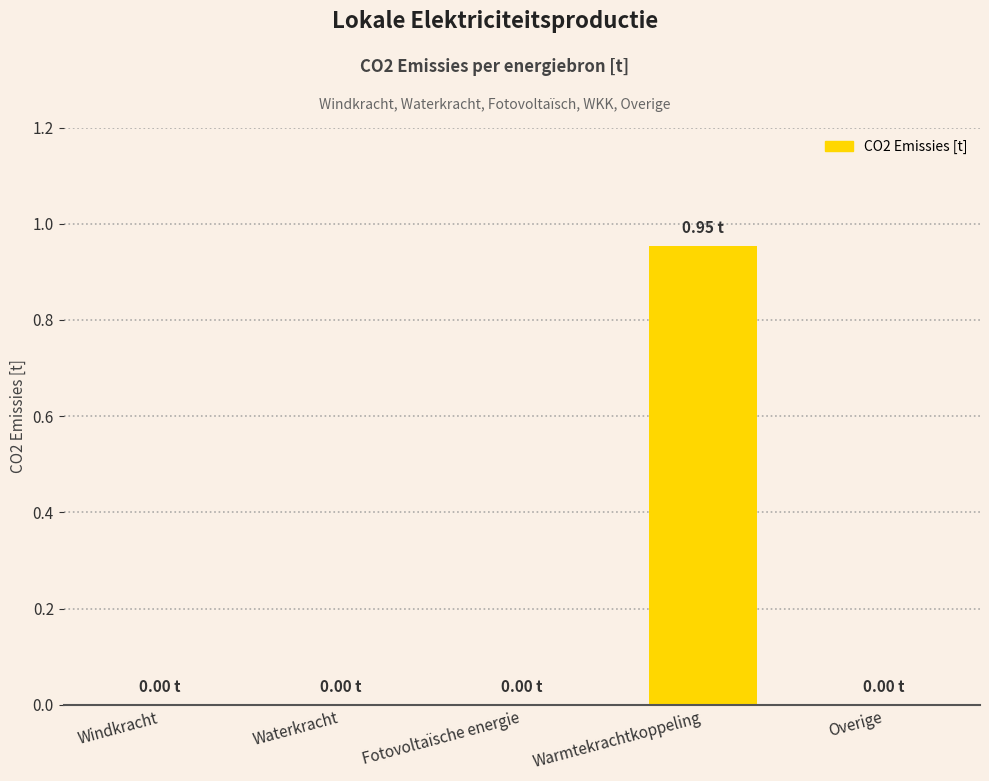

True or false: the data shows 0.0 at Overige.

True